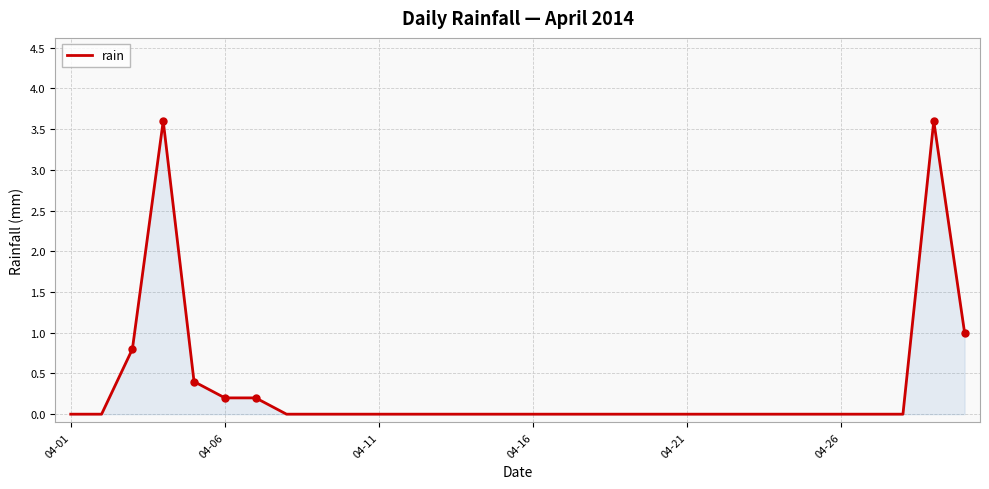

What is the greatest value displayed?

3.6